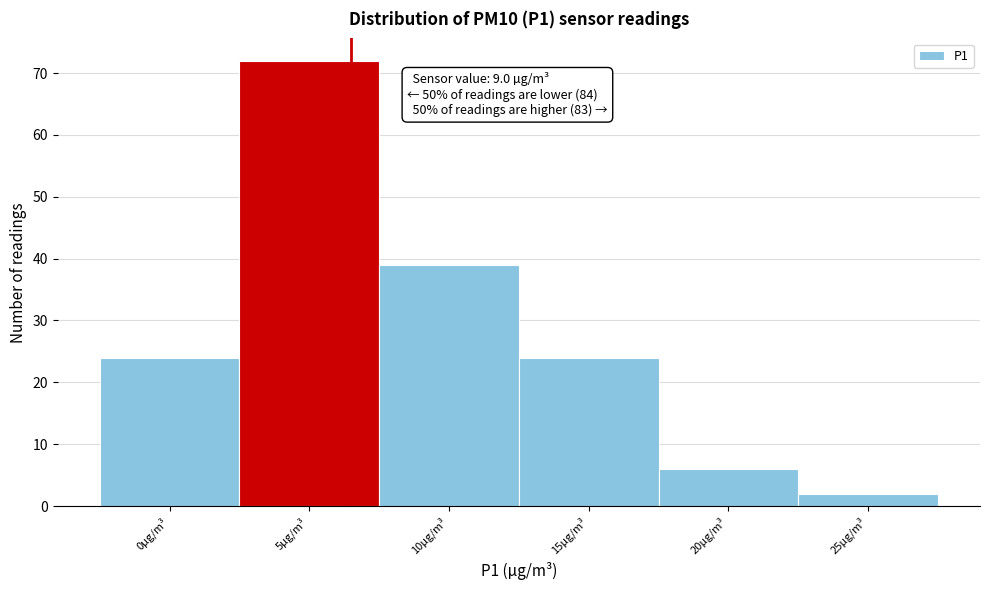

Reading right to left, extract all data points from this chart.

2	6	24	39	72	24